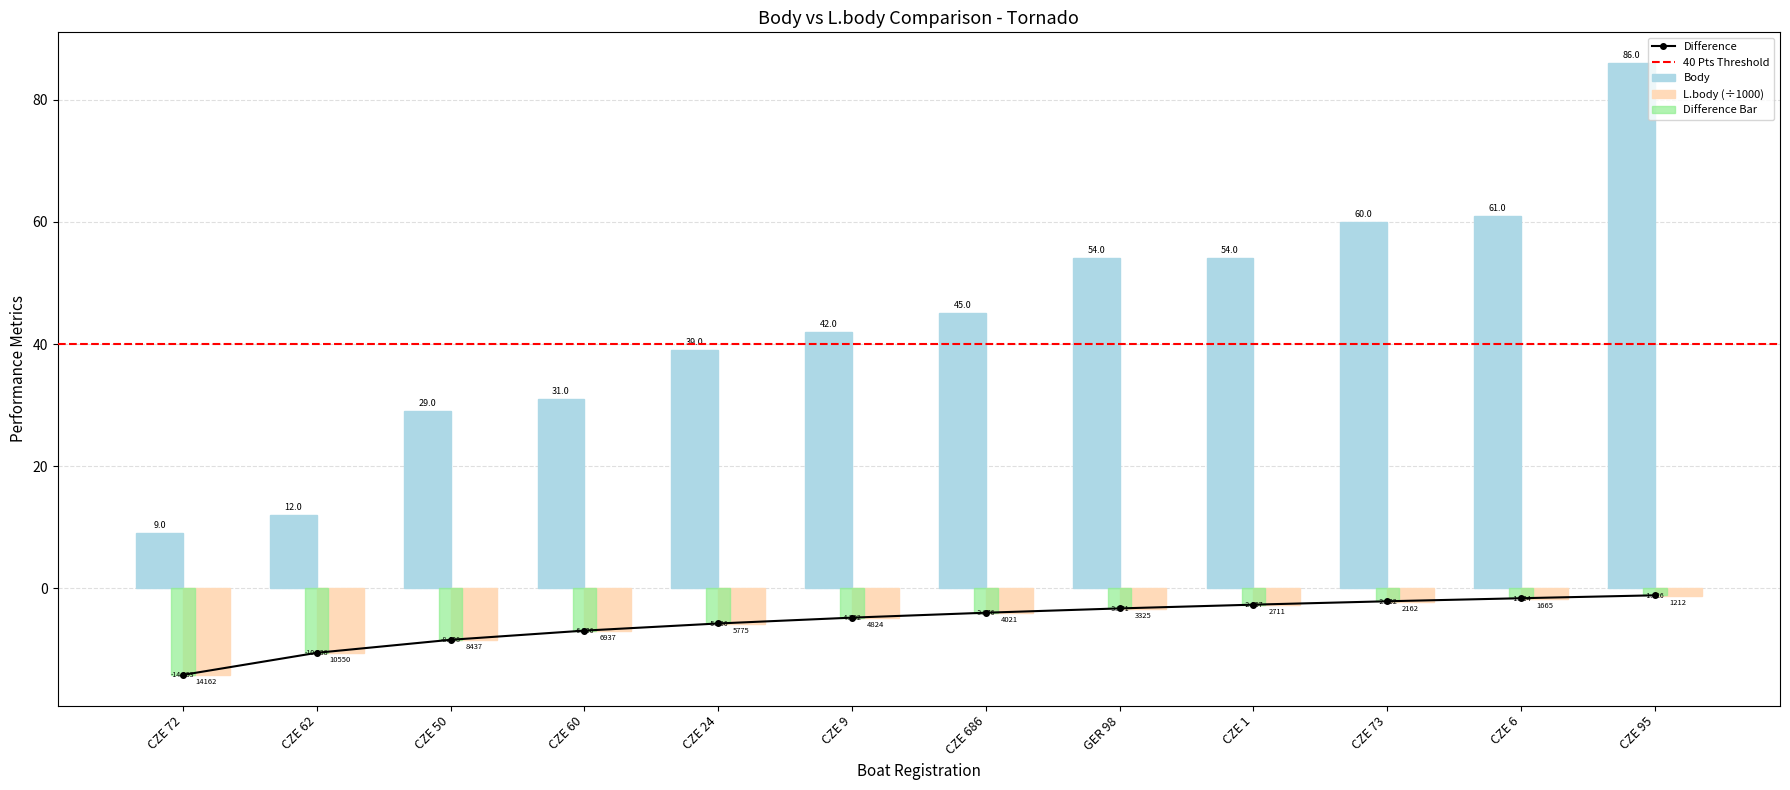

Reading left to right, extract all data points from this chart.

Body: 9.0	12.0	29.0	31.0	39.0	42.0	45.0	54.0	54.0	60.0	61.0	86.0
L.body: -14.2	-10.6	-8.4	-6.9	-5.8	-4.8	-4.0	-3.3	-2.7	-2.2	-1.7	-1.2